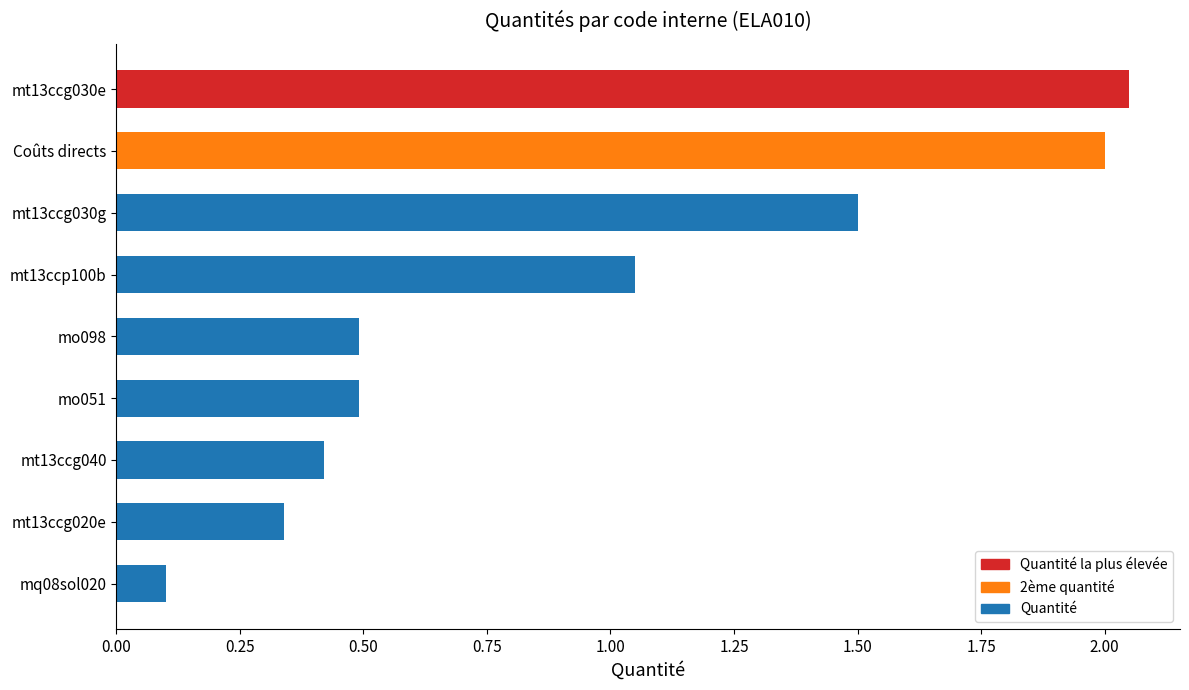

Where is the data nearest to the value 1?

mt13ccp100b